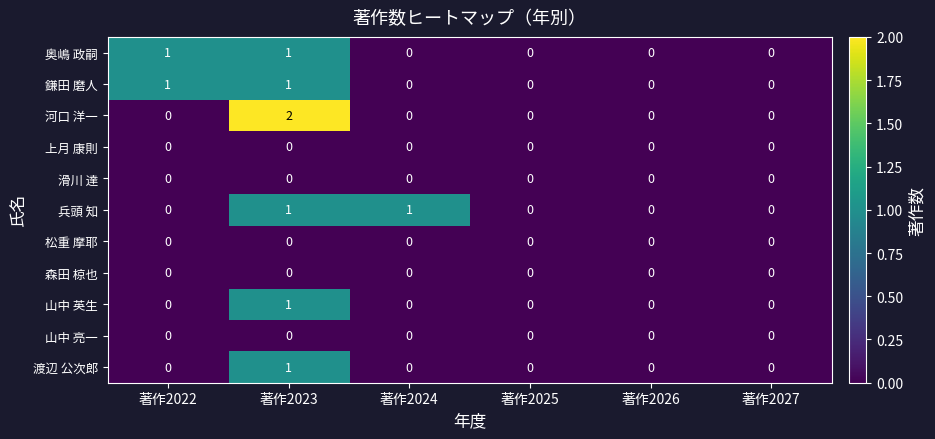

Is it true that 渡辺 公次郎 equals 0 at 著作2022?

True